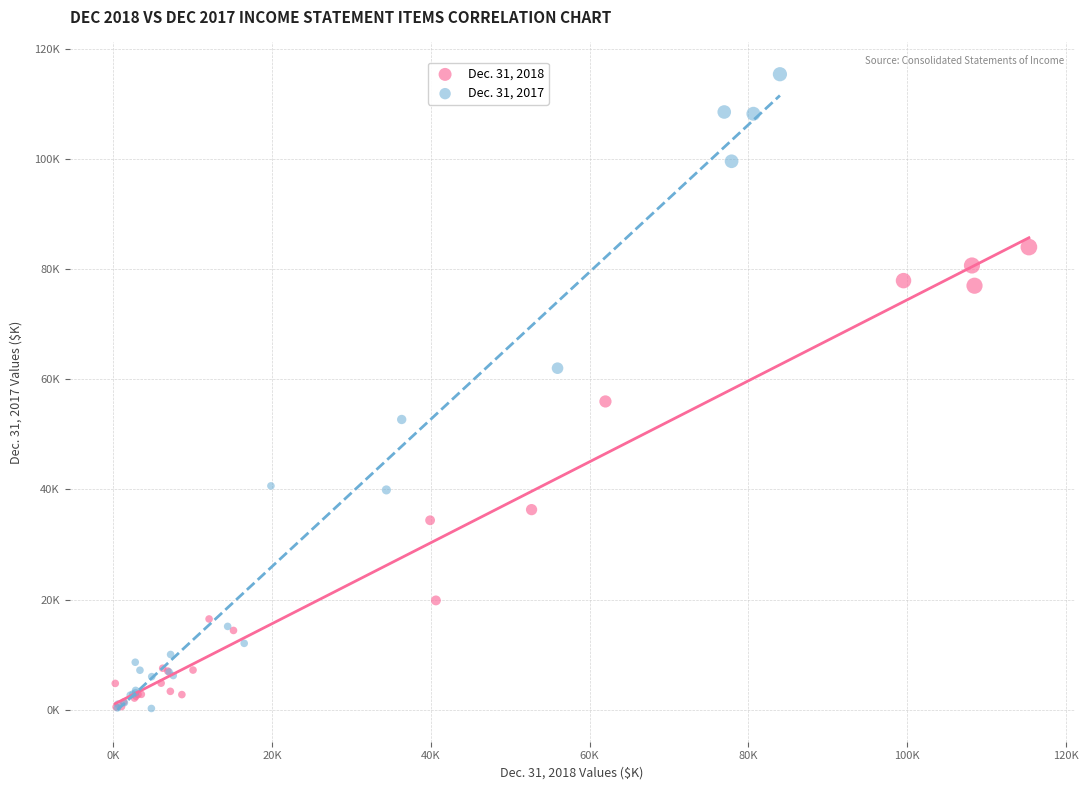

What are all the series names shown in the legend?

Dec. 31, 2018, Dec. 31, 2017